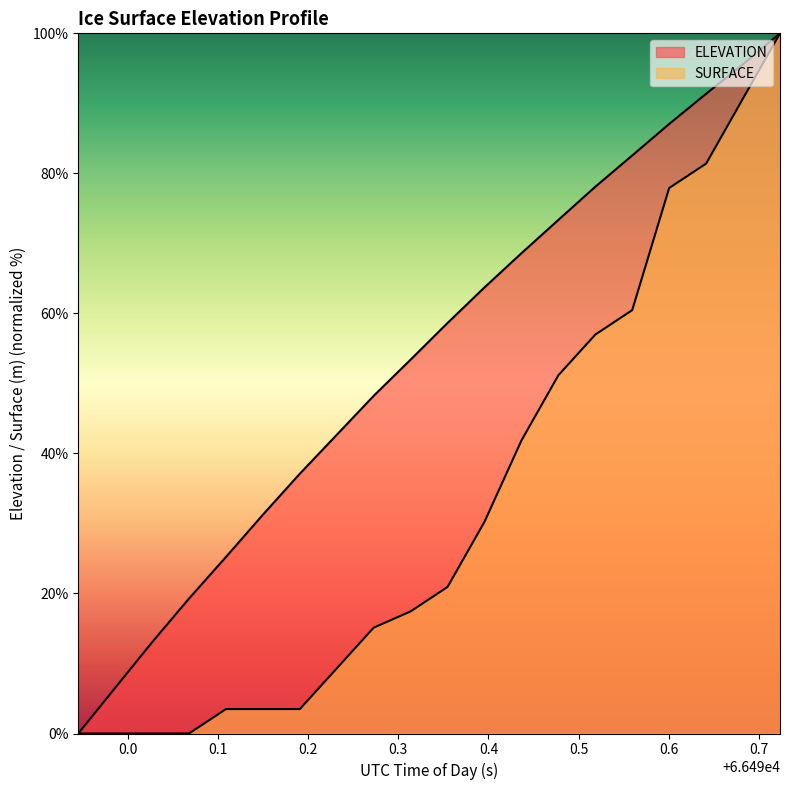

Reading left to right, list all the values displayed in this chart.

ELEVATION: 0.0	6.5	13.0	19.3	25.2	31.3	37.1	42.7	48.2	53.4	58.6	63.7	68.6	73.3	78.1	82.6	87.1	91.4	95.6	100.0
SURFACE: 0.0	0.0	0.0	0.0	3.5	3.5	3.5	9.3	15.1	17.4	20.9	30.2	41.9	51.2	57.0	60.5	77.9	81.4	90.7	100.0